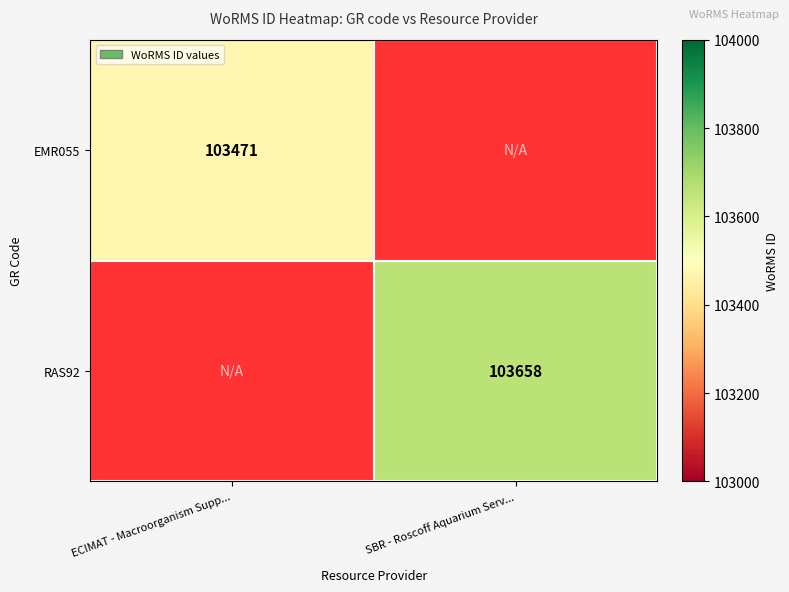

The value of RAS92 at SBR - Roscoff Aquarium Serv... is 103658. True or false?

True